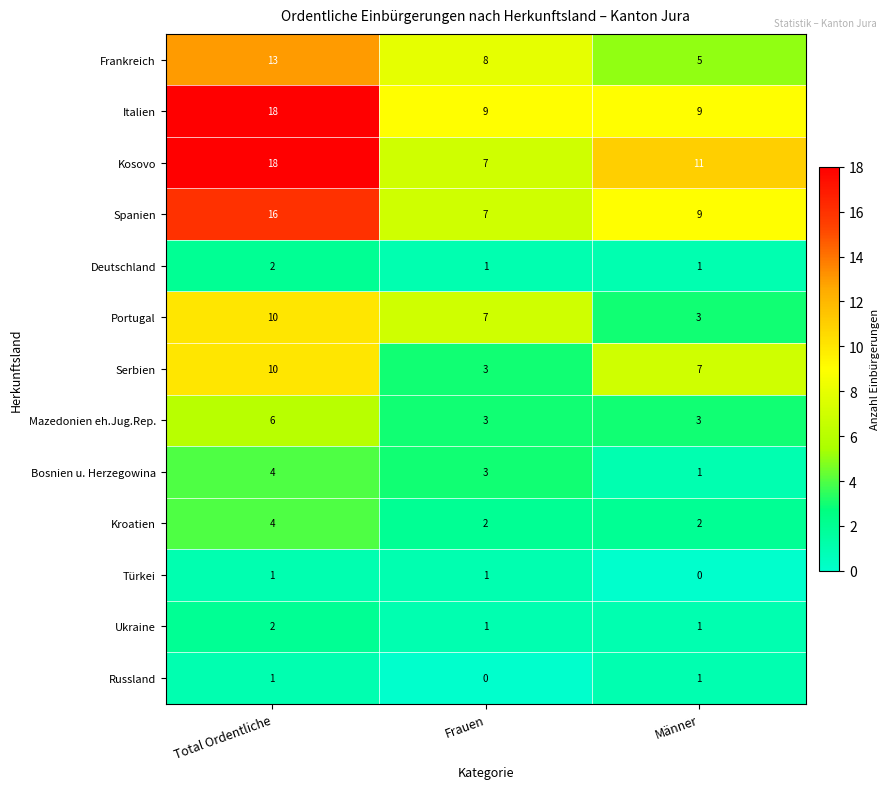

Between Total Ordentliche and Frauen, which series saw the biggest shift?

Kosovo